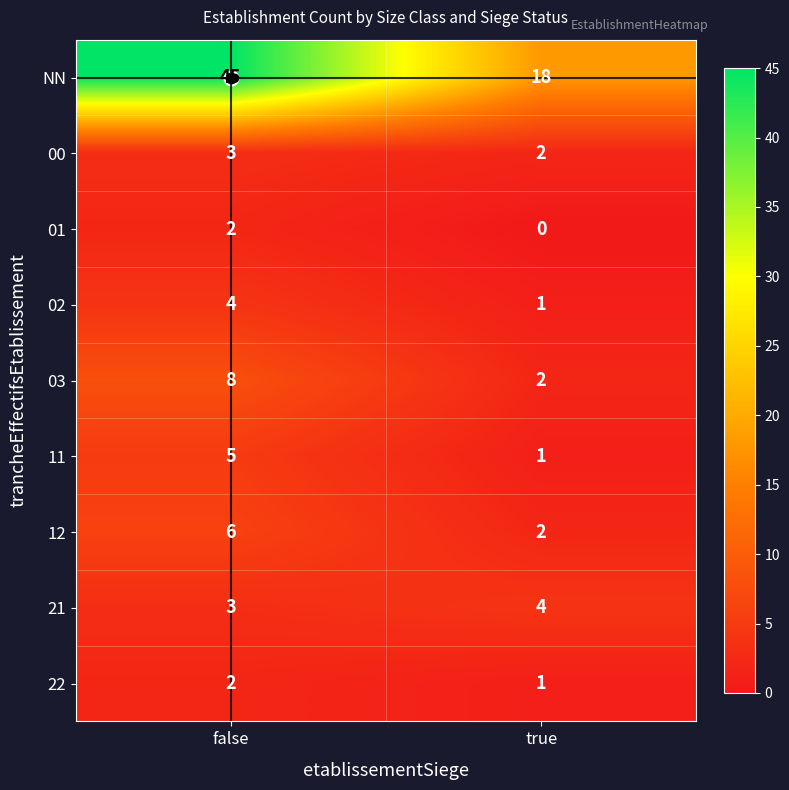

List the labels in order of 02 value, largest first.

false, true